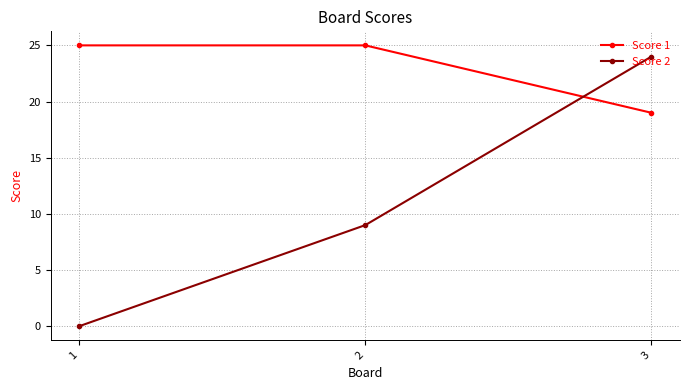

At which label is Score 2 closest to 12?

2